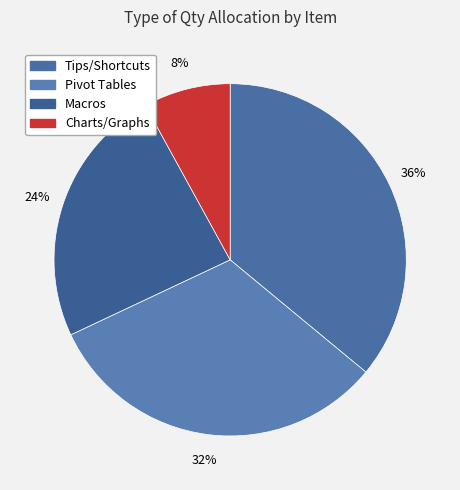

Which slice is the largest?

Tips/Shortcuts